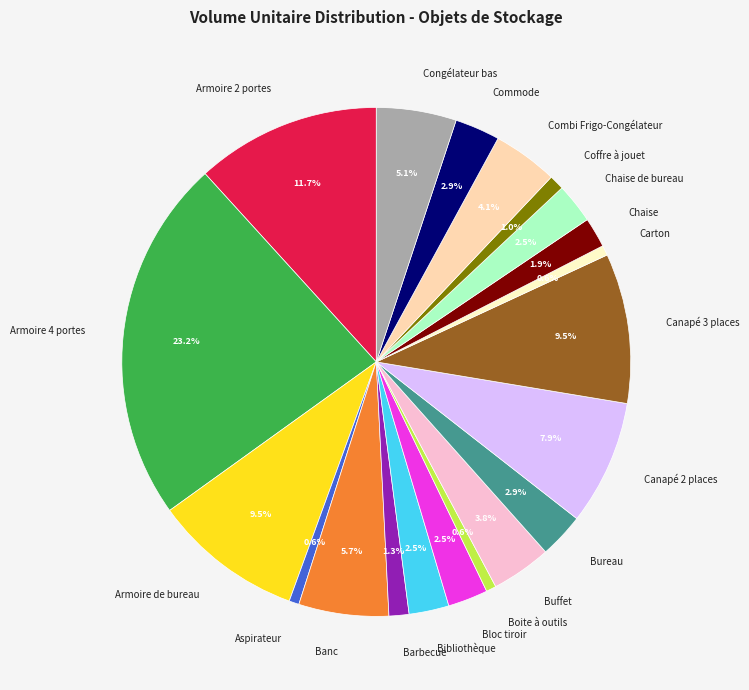

To the nearest percent, what portion does Coffre à jouet represent?

1%